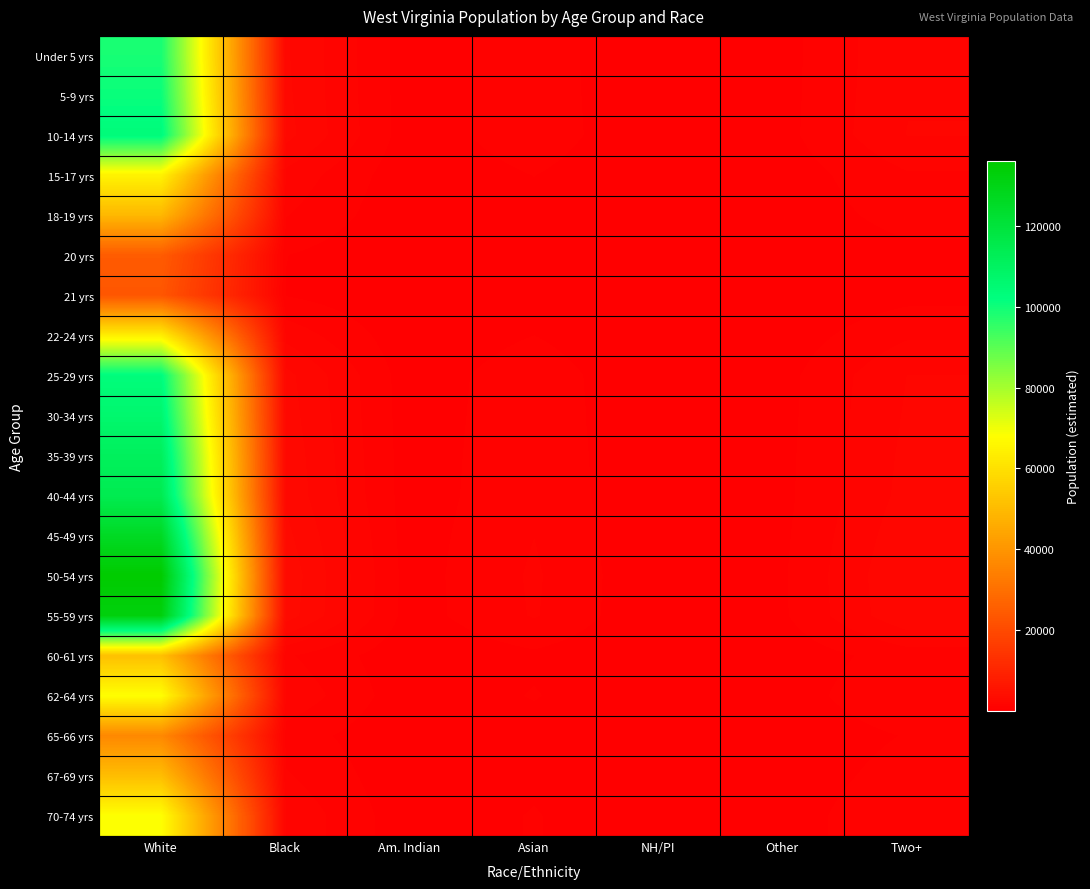

Rank the series by their maximum value, from lowest to highest.

21 yrs, 20 yrs, 65-66 yrs, 18-19 yrs, 67-69 yrs, 60-61 yrs, 22-24 yrs, 15-17 yrs, 62-64 yrs, 70-74 yrs, Under 5 yrs, 5-9 yrs, 25-29 yrs, 10-14 yrs, 30-34 yrs, 35-39 yrs, 40-44 yrs, 45-49 yrs, 55-59 yrs, 50-54 yrs